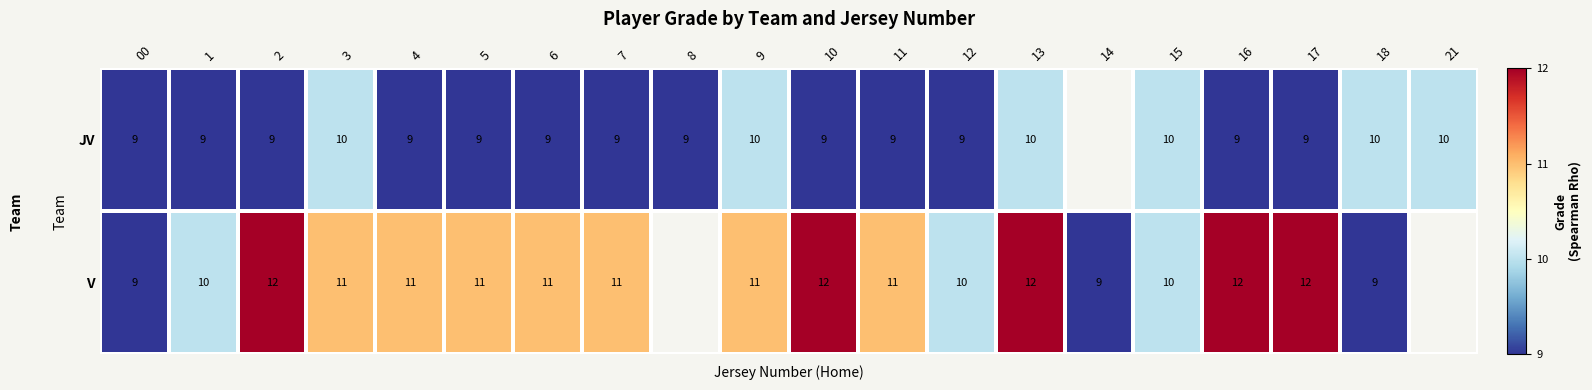

At which category is the sum across all series the highest?

13